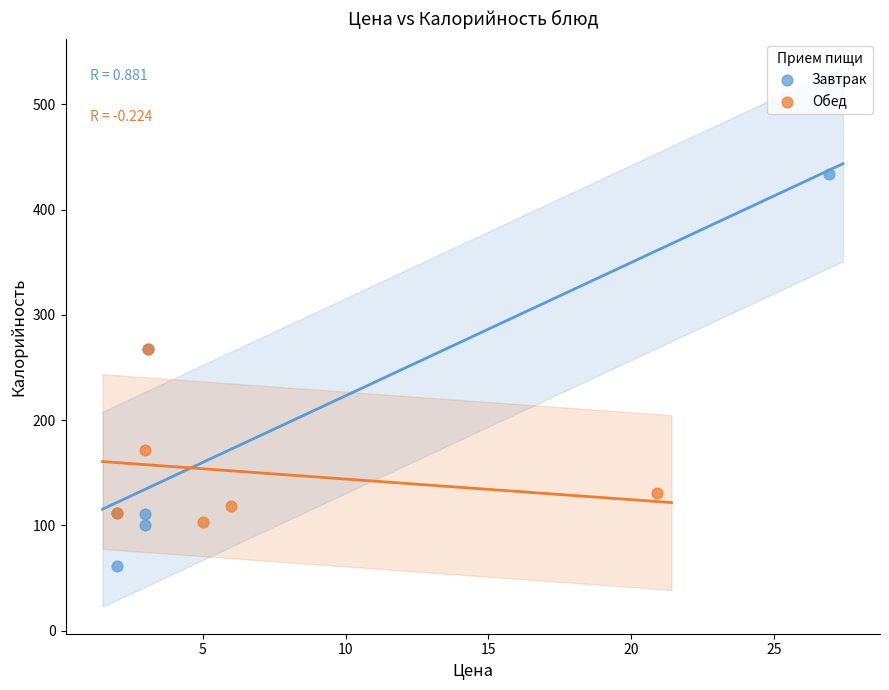

Which series reaches the maximum Y coordinate?

Завтрак